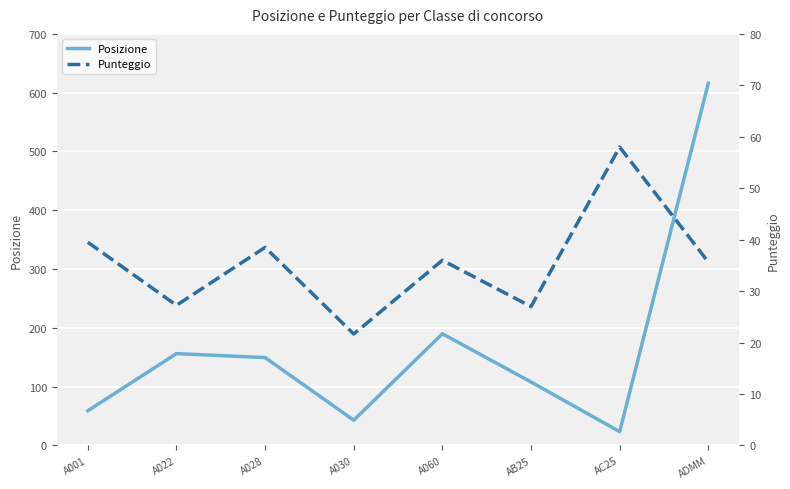

What are all the series names shown in the legend?

Posizione, Punteggio